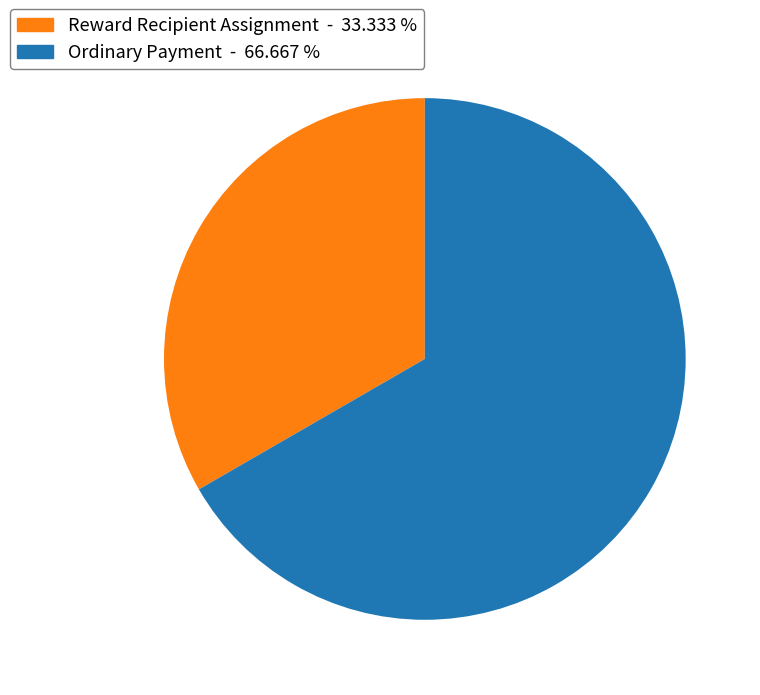

Which category has the smallest portion of the pie?

Reward Recipient Assignment